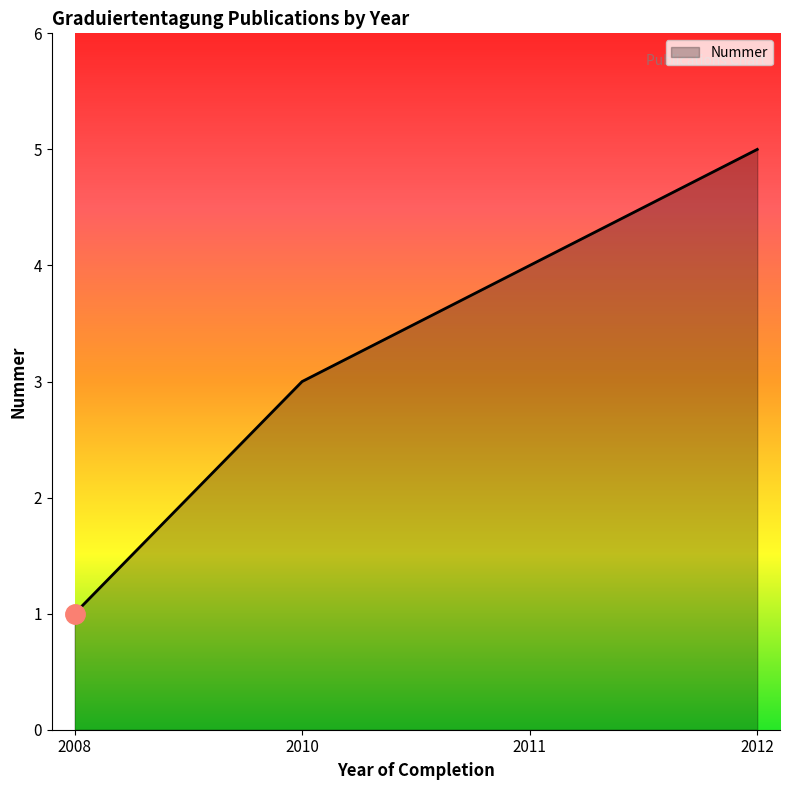

Reading right to left, extract all data points from this chart.

2012=5	2011=4	2010=3	2008=1